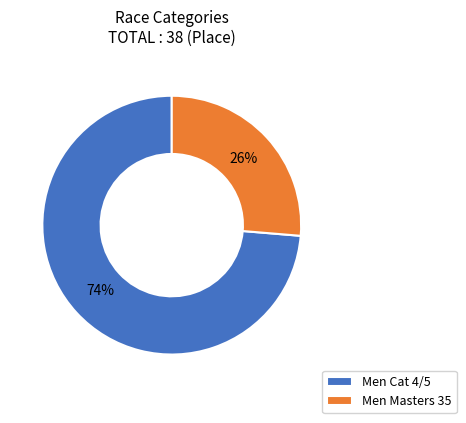

To the nearest percent, what is the average slice percentage?

50%